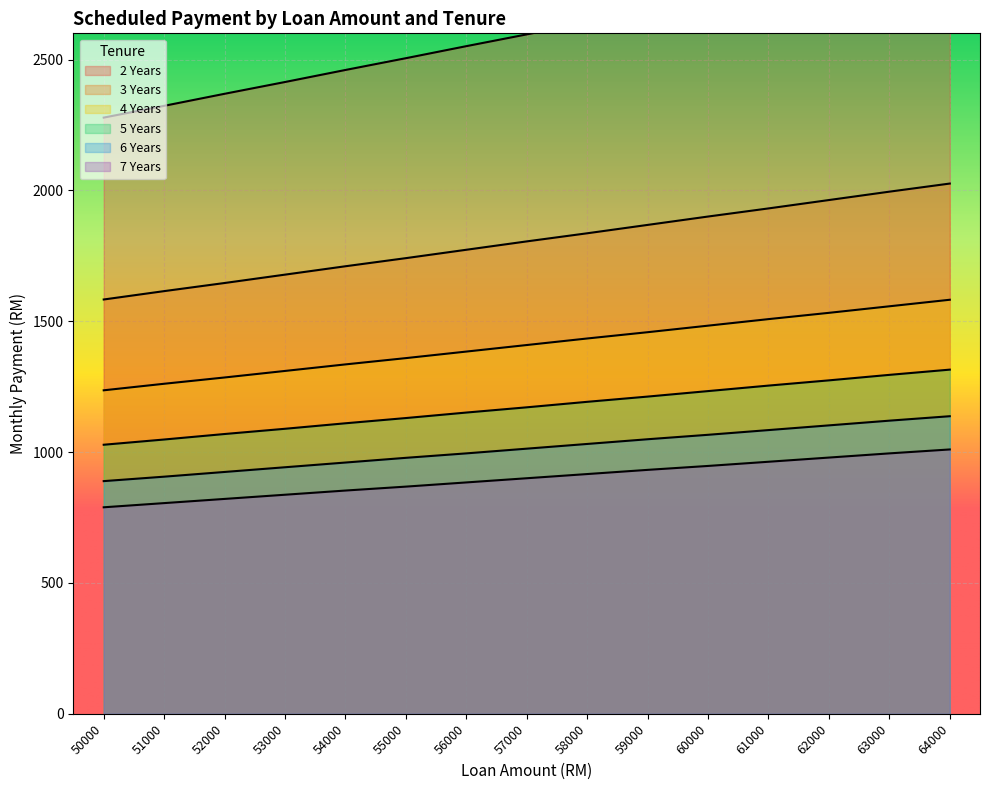

Which has a higher value, 57000 or 56000?

57000